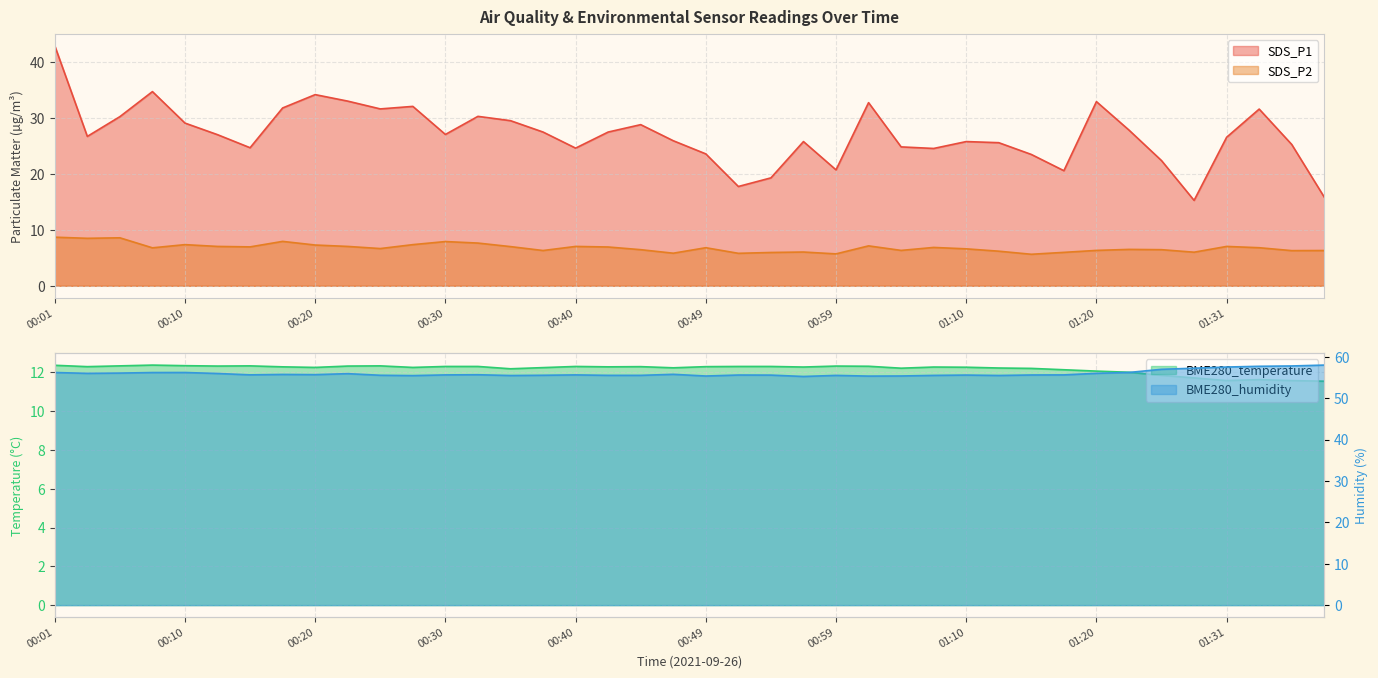

Reading left to right, transcribe all the data shown in this chart.

SDS_P1: 42.9	26.7	30.2	34.7	29.1	27.0	24.6	31.8	34.1	33.0	31.6	32.0	27.0	30.2	29.5	27.4	24.6	27.4	28.8	25.9	23.6	17.7	19.3	25.8	20.7	32.7	24.8	24.5	25.8	25.6	23.4	20.6	32.9	27.8	22.4	15.2	26.5	31.6	25.2	15.8
SDS_P2: 8.7	8.5	8.6	6.8	7.3	7.0	7.0	7.9	7.3	7.0	6.7	7.3	7.9	7.6	7.0	6.3	7.0	6.9	6.5	5.8	6.8	5.8	6.0	6.0	5.7	7.1	6.3	6.8	6.6	6.2	5.6	6.0	6.3	6.5	6.5	6.0	7.0	6.8	6.3	6.3
BME280_temperature: 12.4	12.3	12.3	12.4	12.3	12.3	12.3	12.3	12.2	12.3	12.3	12.2	12.3	12.3	12.2	12.2	12.3	12.3	12.3	12.2	12.3	12.3	12.3	12.3	12.3	12.3	12.2	12.3	12.3	12.2	12.2	12.1	12.1	12.0	11.8	11.7	11.6	11.6	11.6	11.5
BME280_humidity: 56.2	56.0	56.0	56.2	56.2	56.0	55.6	55.7	55.7	55.9	55.5	55.4	55.6	55.6	55.5	55.5	55.6	55.5	55.5	55.8	55.3	55.6	55.6	55.2	55.5	55.3	55.4	55.5	55.6	55.5	55.6	55.6	56.0	56.2	57.0	57.2	57.5	57.7	57.8	58.0